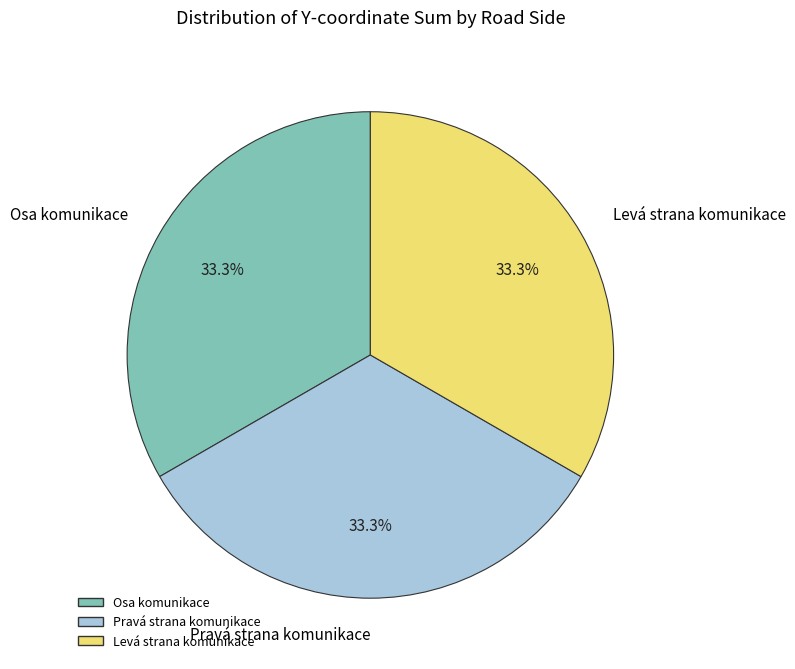

Does Pravá strana komunikace account for over 50% of the chart?

No